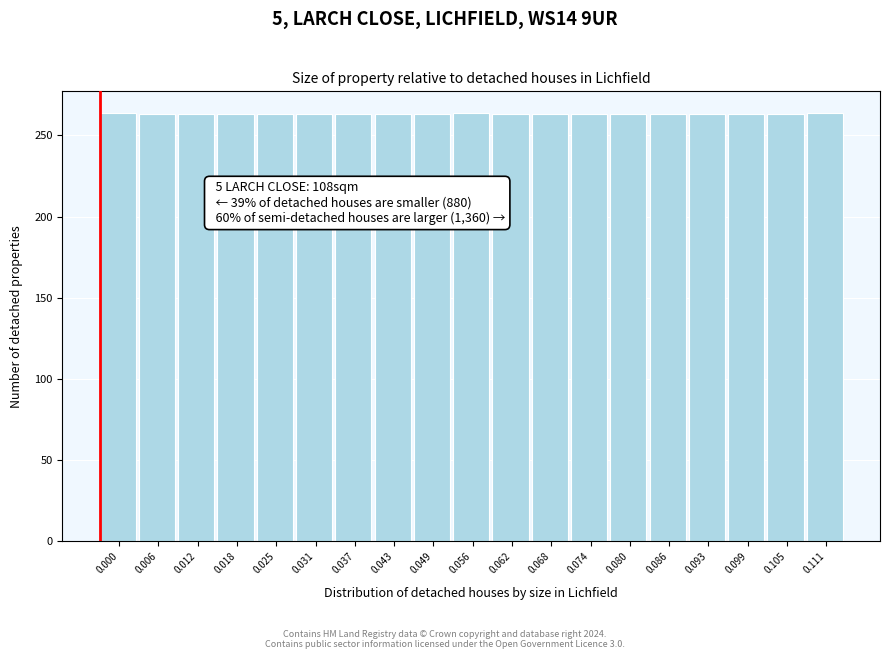

Approximately how many times larger is the value at 0.000 compared to 0.111?

1.0